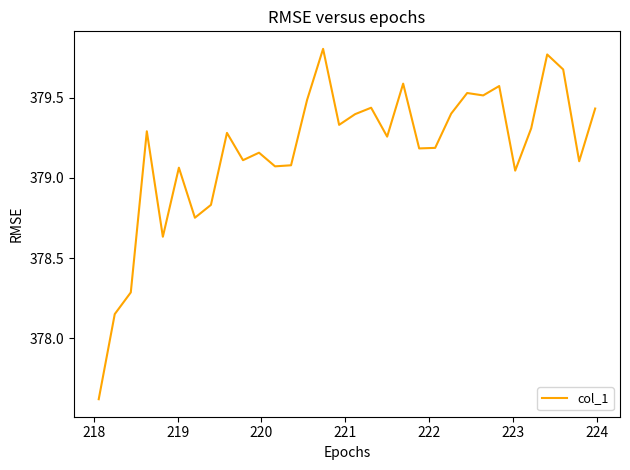

What is the difference between the maximum and minimum values?

2.2